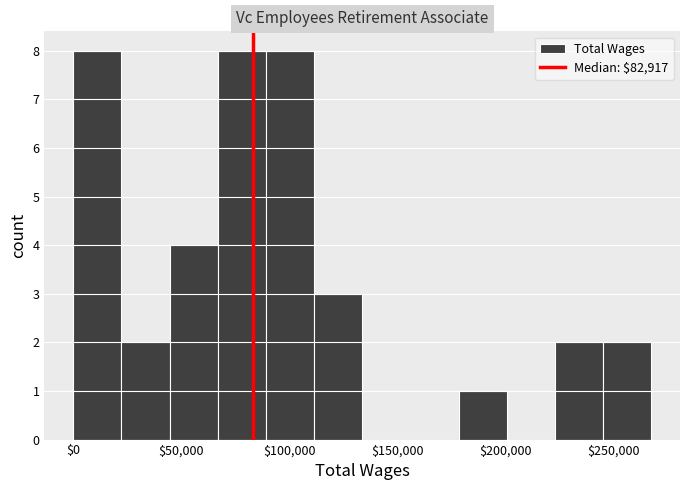

What is the height of the bar covering 90000 to 110000 on the x-axis? Neither the bar edges nor the heights are printed on the chart, so give them approximately, as read against the axes.

8